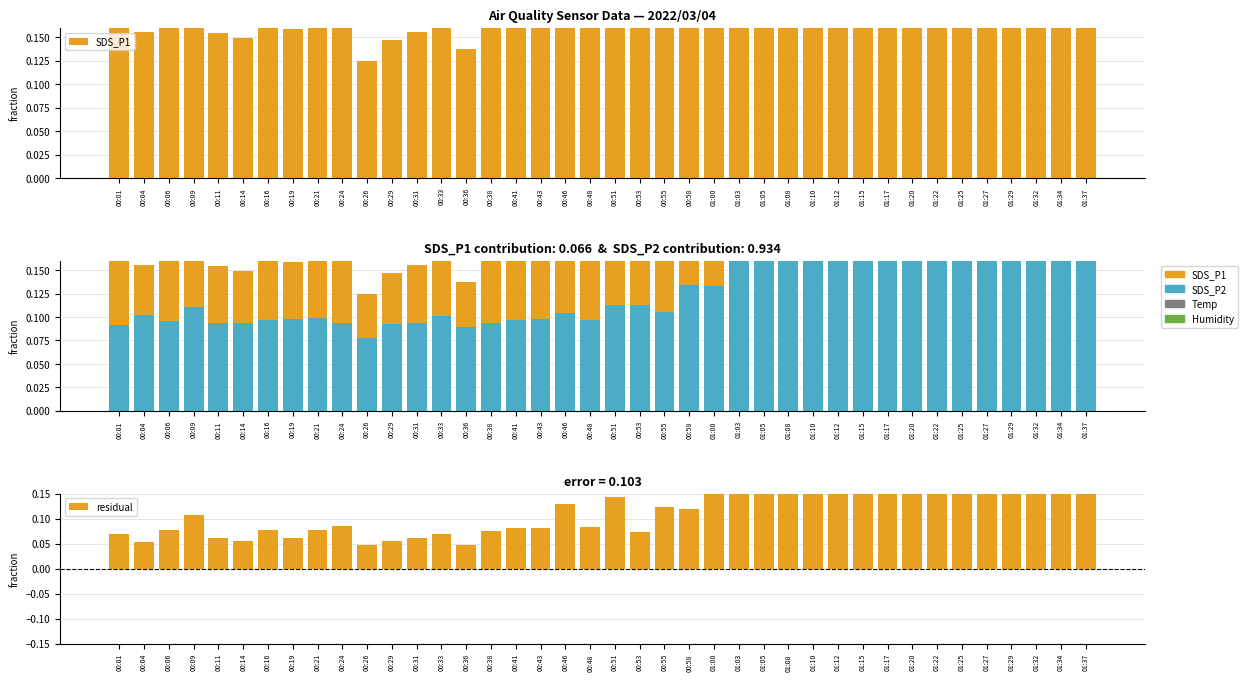

What position from the left is 00:48?

20